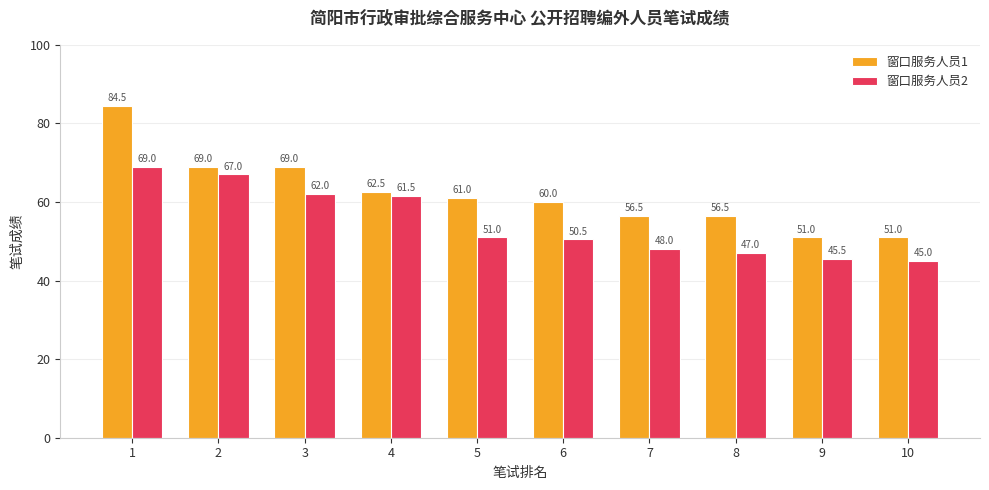

At how many categories does at least one series exceed 66?

3